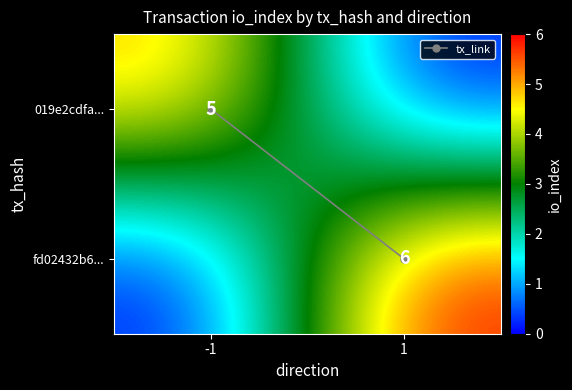

Which label corresponds to the smallest value in the chart?

-1